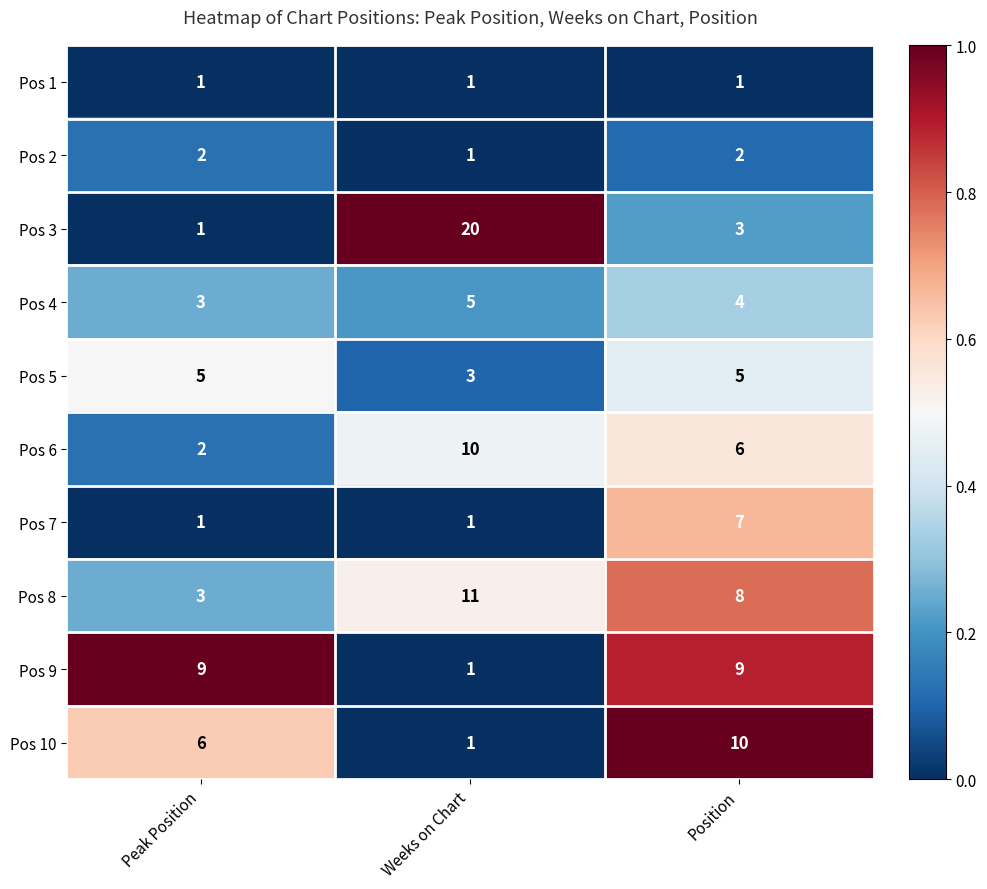

Between Peak Position and Weeks on Chart, which series saw the biggest shift?

Pos 3